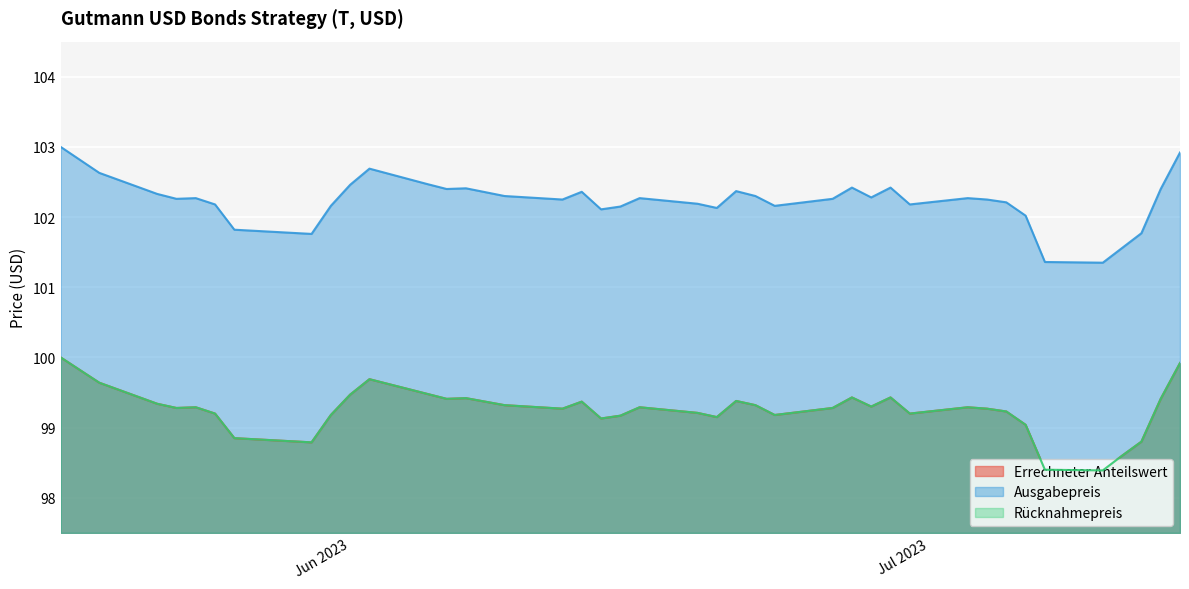

What position from the left is 2023-06-16?

20